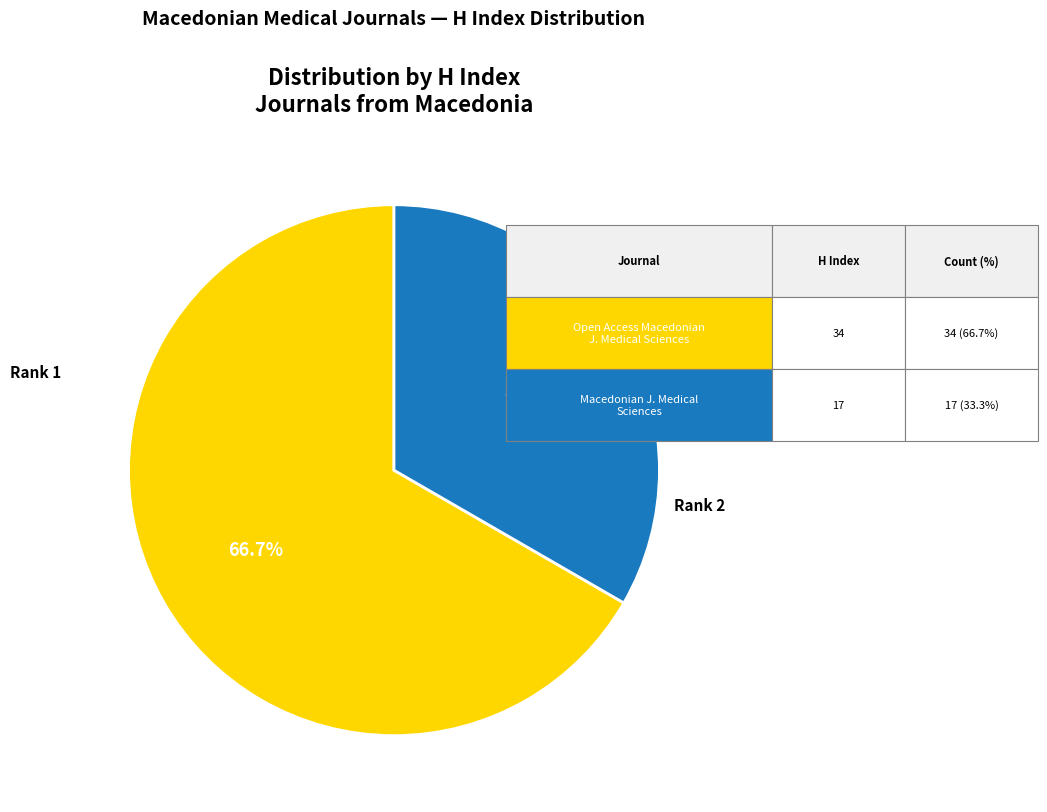

Does any single category account for the majority?

Yes